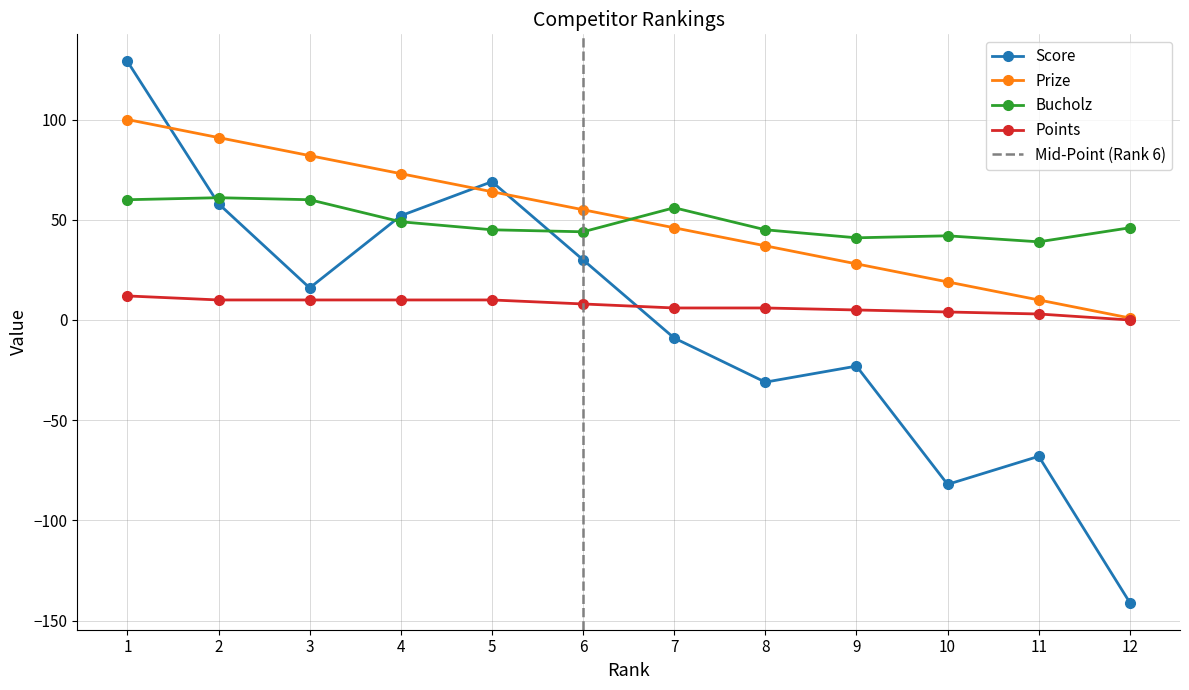

At which category does the chart reach its minimum across all series?

12